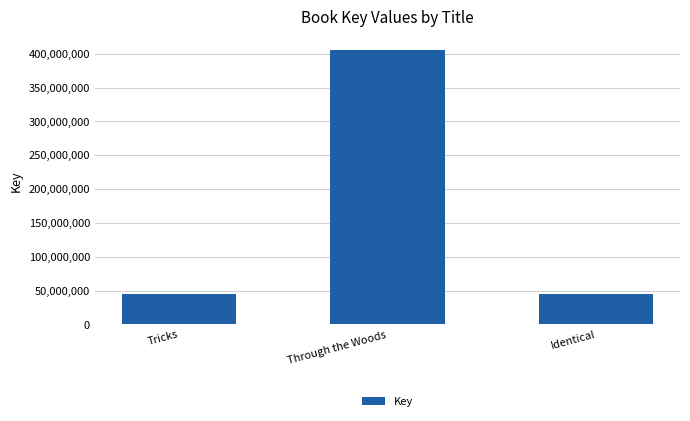

Are the bars grouped side by side (vs. stacked)?

No